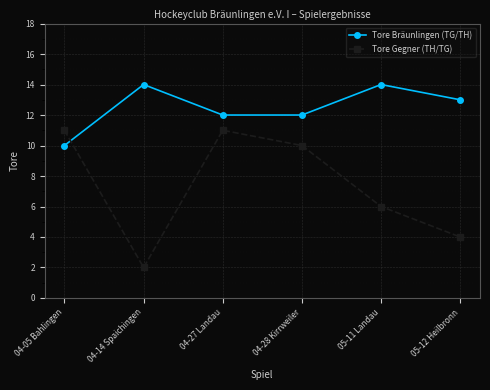

Where do Tore Gegner (TH/TG) and Tore Bräunlingen (TG/TH) first cross each other?

04-05 Bahlingen and 04-14 Spaichingen